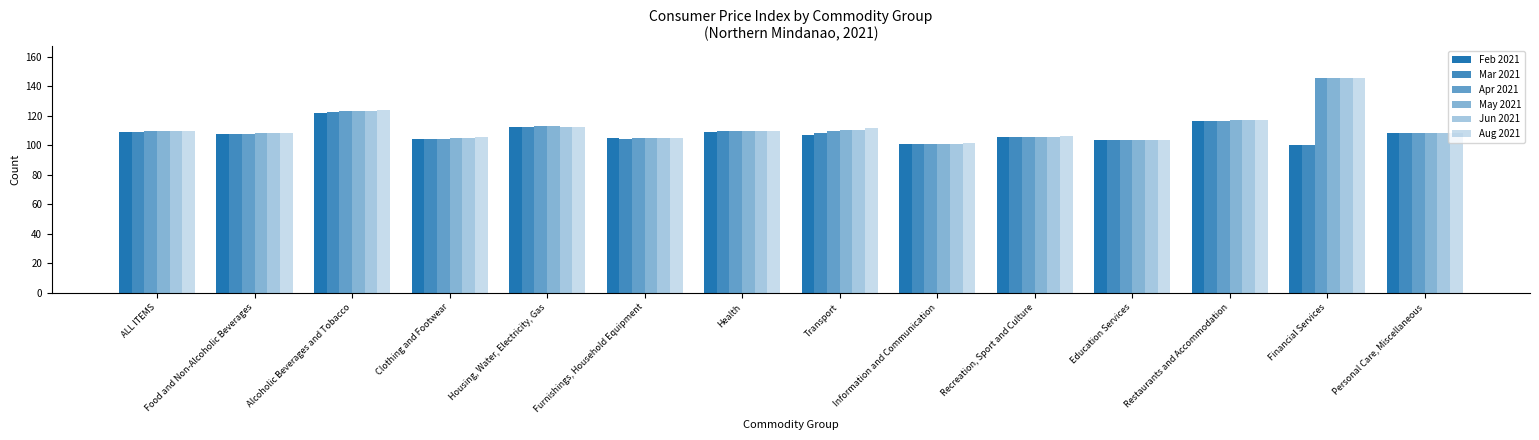

The Jun 2021 series shows 104.7 at Clothing and Footwear. True or false?

True